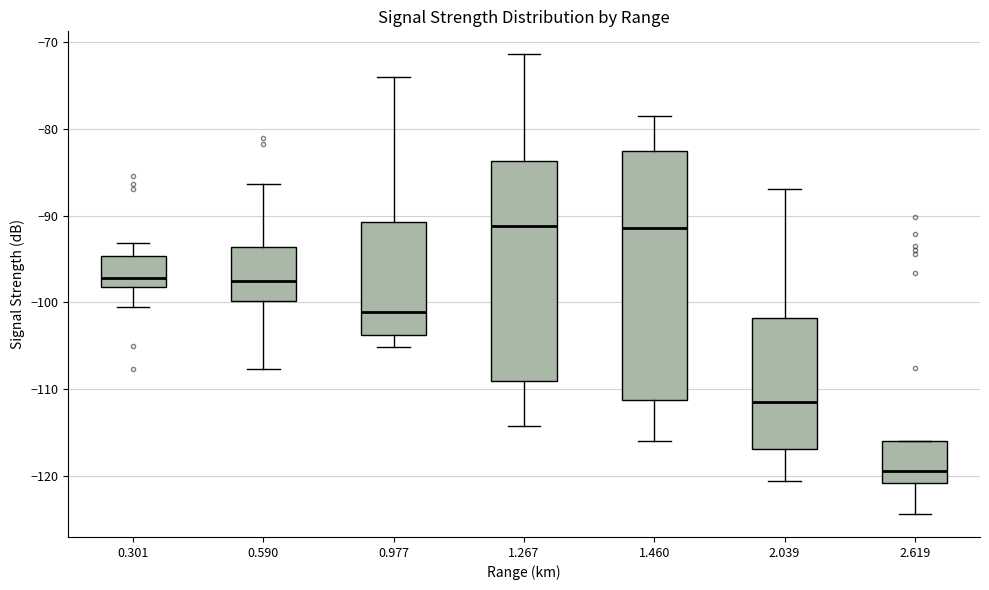

Where is the lower edge of the box at x = 0.977 on the y-axis? The values are not printed on the chart, so give them approximately, as read against the axis.

-104